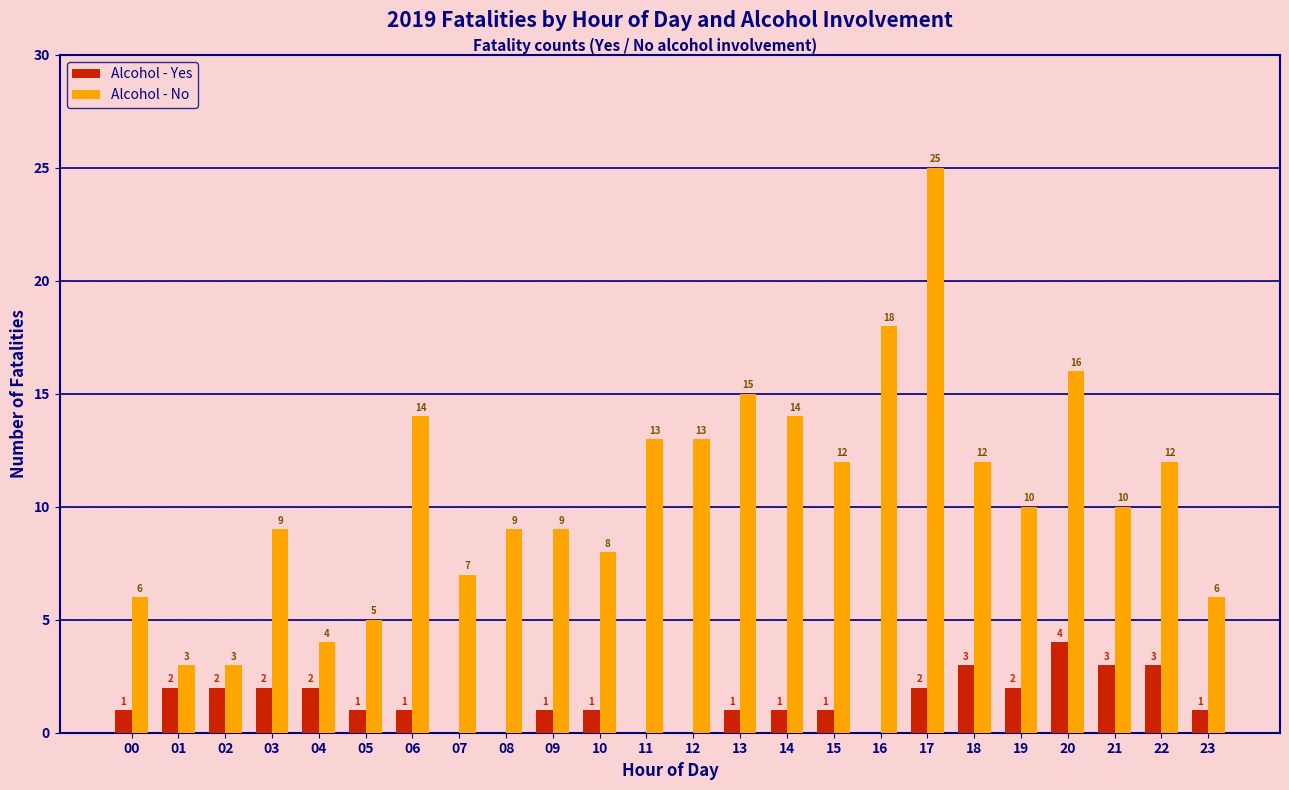

Reading left to right, what are all the values shown in this chart?

Alcohol - Yes: 00=1	01=2	02=2	03=2	04=2	05=1	06=1	07=0	08=0	09=1	10=1	11=0	12=0	13=1	14=1	15=1	16=0	17=2	18=3	19=2	20=4	21=3	22=3	23=1
Alcohol - No: 00=6	01=3	02=3	03=9	04=4	05=5	06=14	07=7	08=9	09=9	10=8	11=13	12=13	13=15	14=14	15=12	16=18	17=25	18=12	19=10	20=16	21=10	22=12	23=6